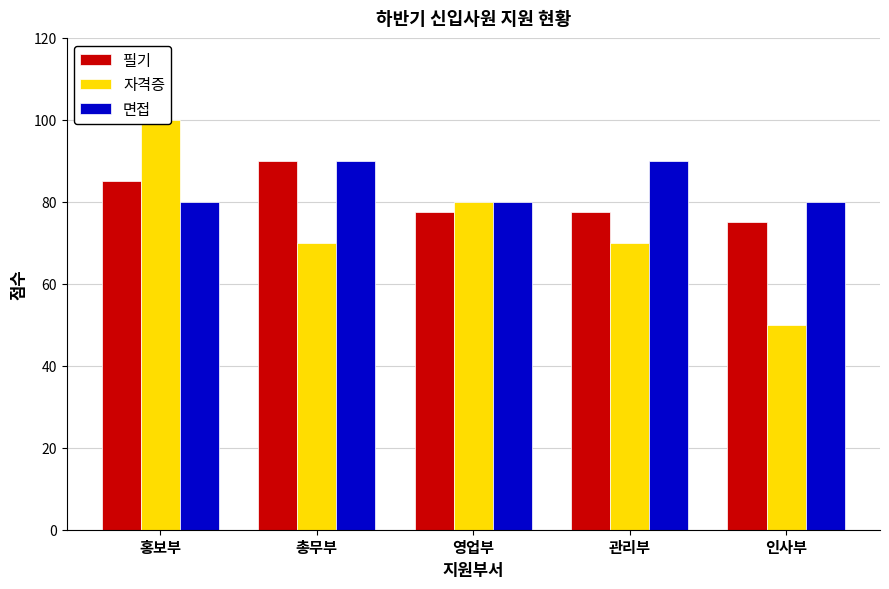

Rank the series at 영업부 from lowest to highest value.

필기, 자격증, 면접